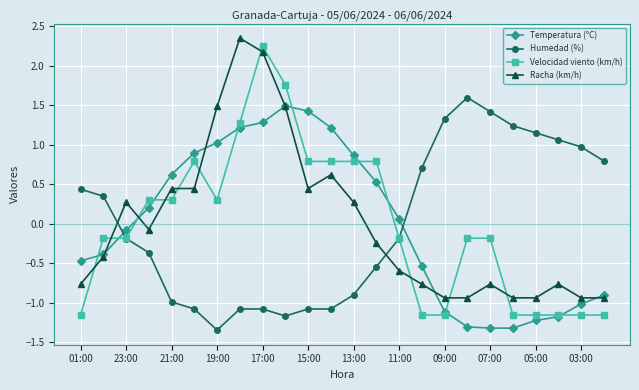

Which series has the widest spread of values?

Velocidad viento (km/h)